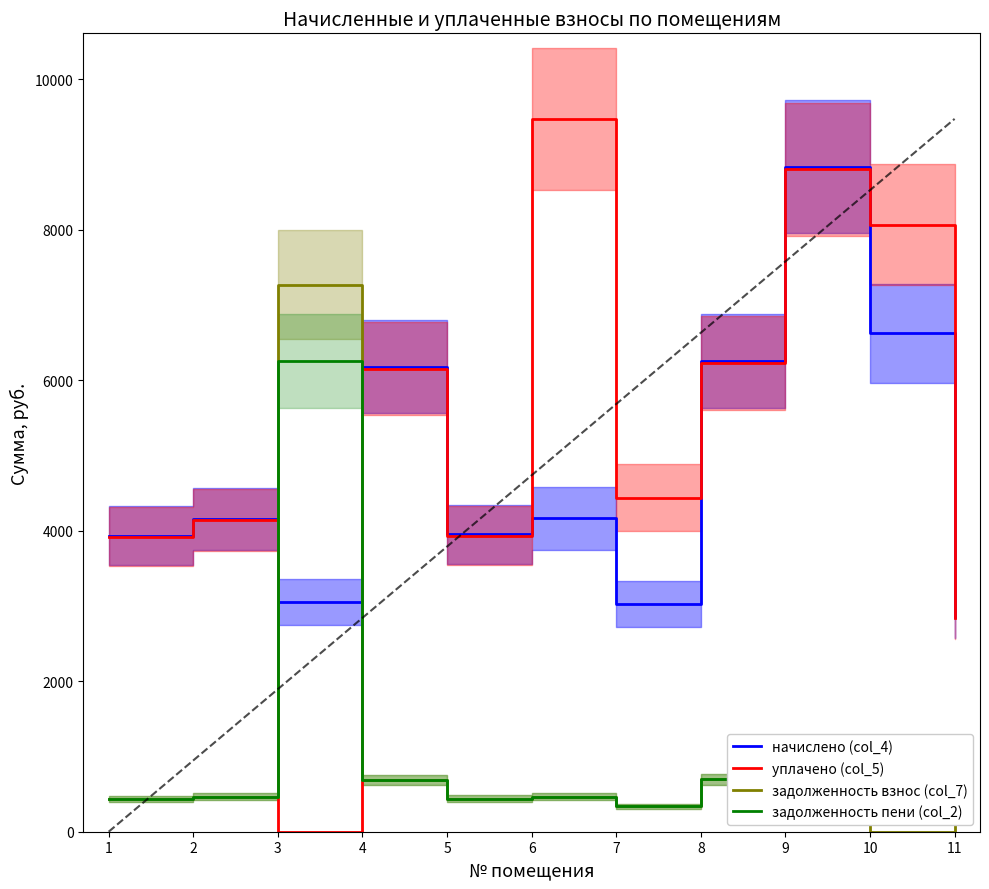

Does the chart display data point markers on the line(s)?

No